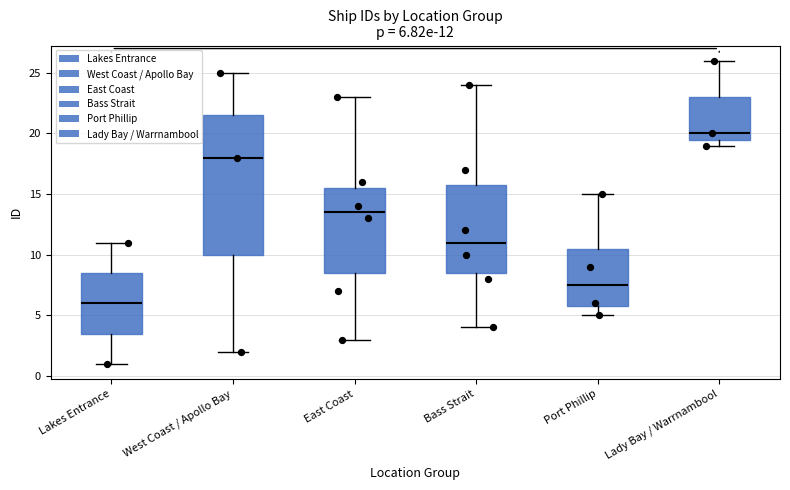

Which box is the tallest, from its lower edge to its upper edge?

West Coast / Apollo Bay